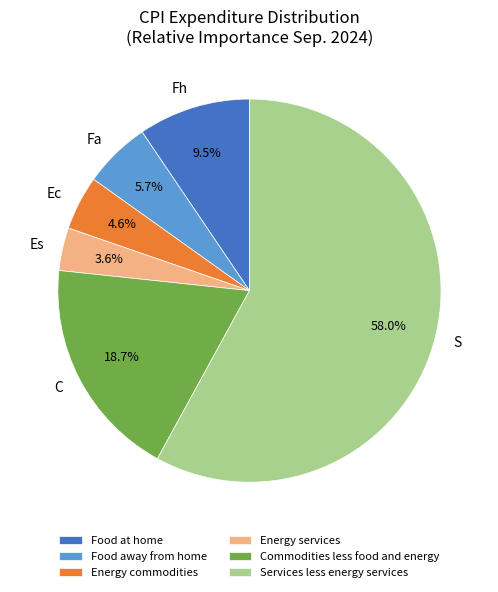

Is there any slice that represents more than half of the pie?

Yes